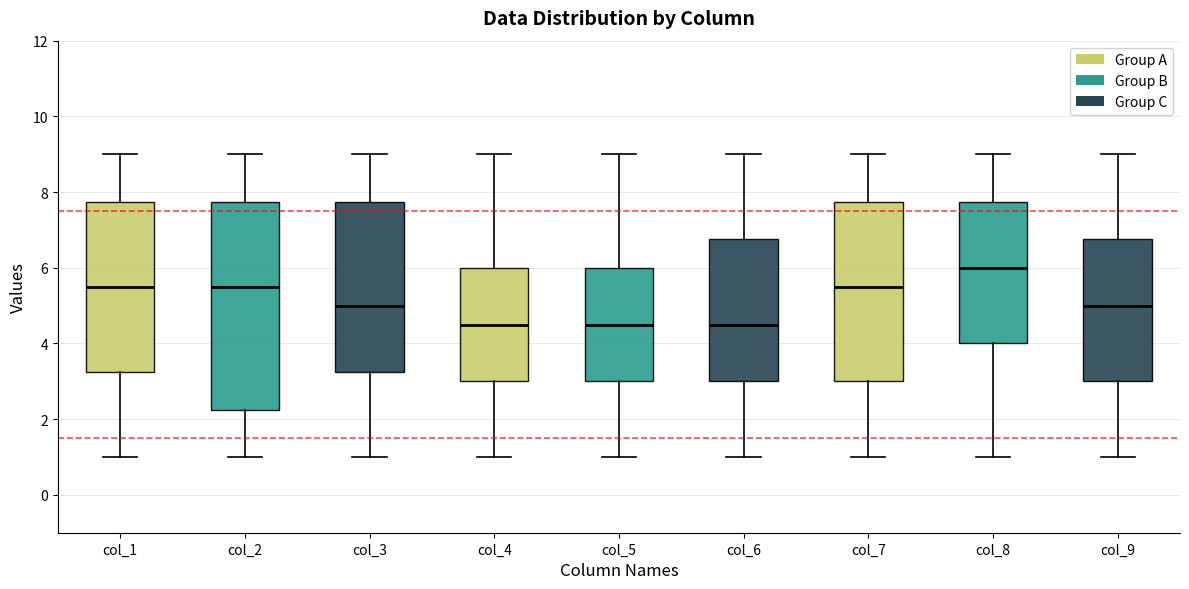

Reading left to right, transcribe this box plot: for each box, give where its median line is, the range the box spans, and where its two whiskers end, as read against the y-axis. The values are not printed on the chart, so give them approximately, as read against the axis.

col_1: median 5.6, box 3.2 to 7.8, whiskers 1.0 to 9.0
col_2: median 5.6, box 2.2 to 7.8, whiskers 1.0 to 9.0
col_3: median 5.0, box 3.2 to 7.8, whiskers 1.0 to 9.0
col_4: median 4.6, box 3.0 to 6.0, whiskers 1.0 to 9.0
col_5: median 4.6, box 3.0 to 6.0, whiskers 1.0 to 9.0
col_6: median 4.6, box 3.0 to 6.8, whiskers 1.0 to 9.0
col_7: median 5.6, box 3.0 to 7.8, whiskers 1.0 to 9.0
col_8: median 6.0, box 4.0 to 7.8, whiskers 1.0 to 9.0
col_9: median 5.0, box 3.0 to 6.8, whiskers 1.0 to 9.0